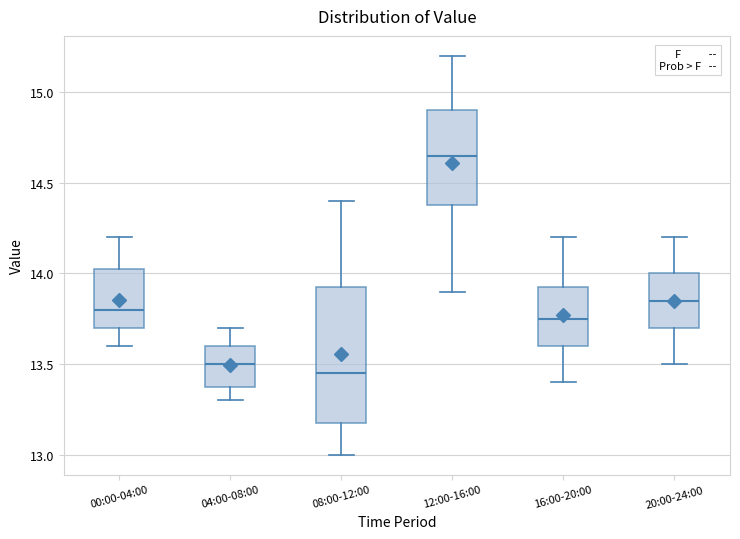

Comparing the boxes themselves (not the whiskers), which one is the tallest?

08:00-12:00